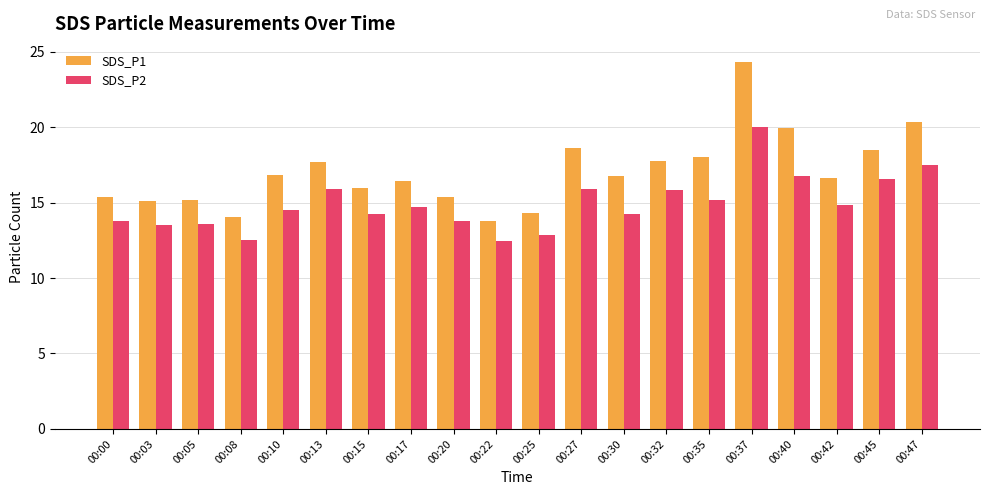

What is the total value across all series at 00:20?

29.1